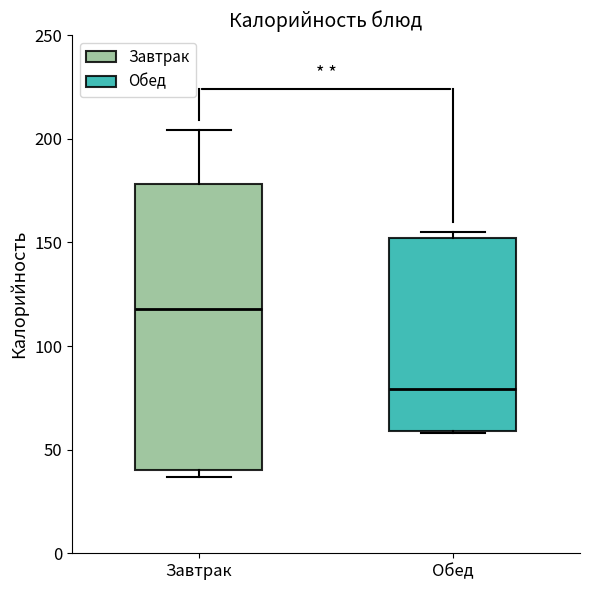

Which box is the tallest, from its lower edge to its upper edge?

Завтрак